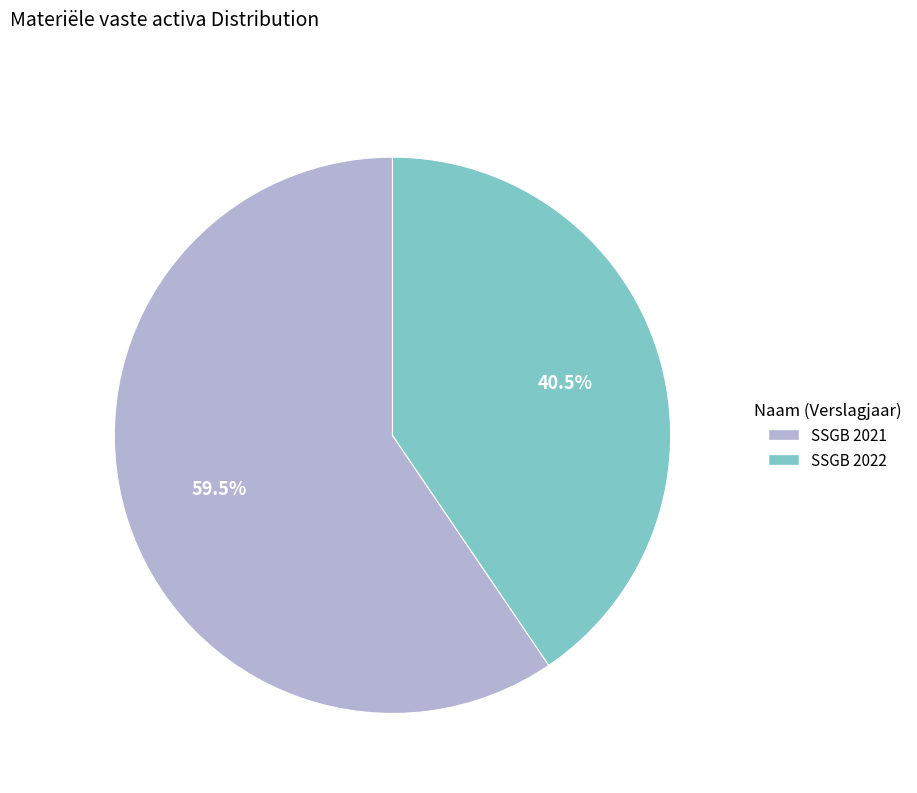

Approximately how many times larger is the value at SSGB 2022 compared to SSGB 2021?

0.7